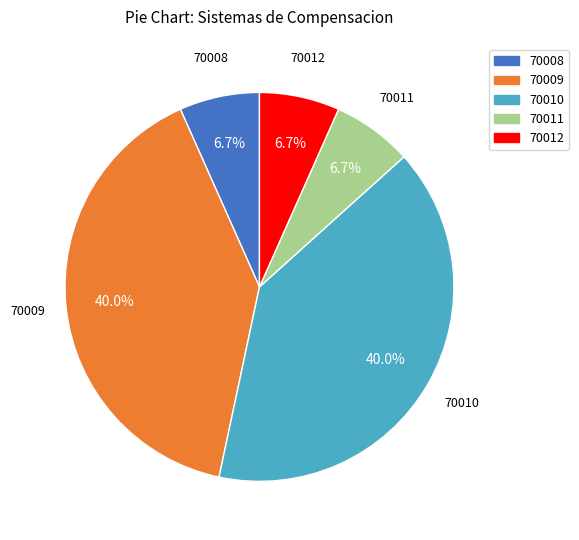

Between 70012 and 70010, which is larger?

70010